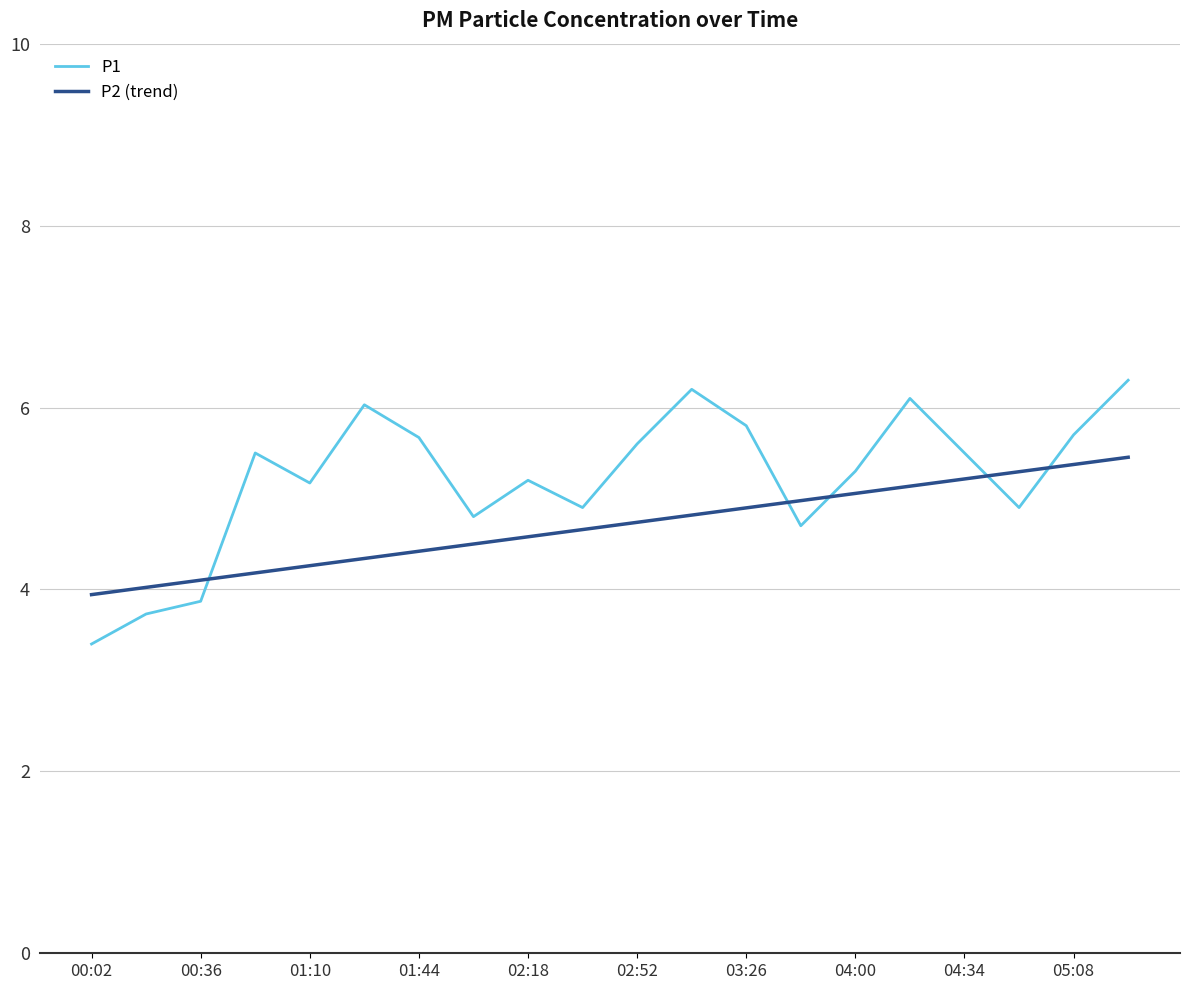

Which series has the largest range (max minus min)?

P1